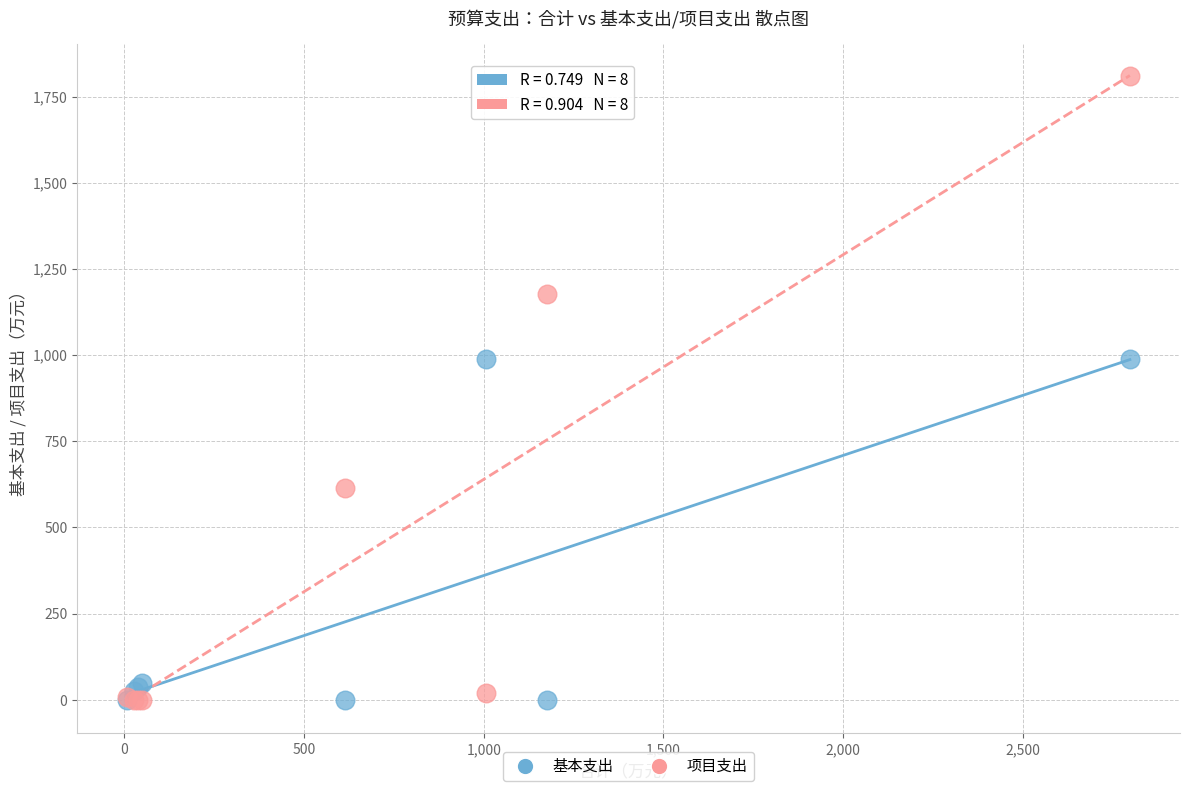

In the 基本支出 series, what Y value is closest to 494?

47.8